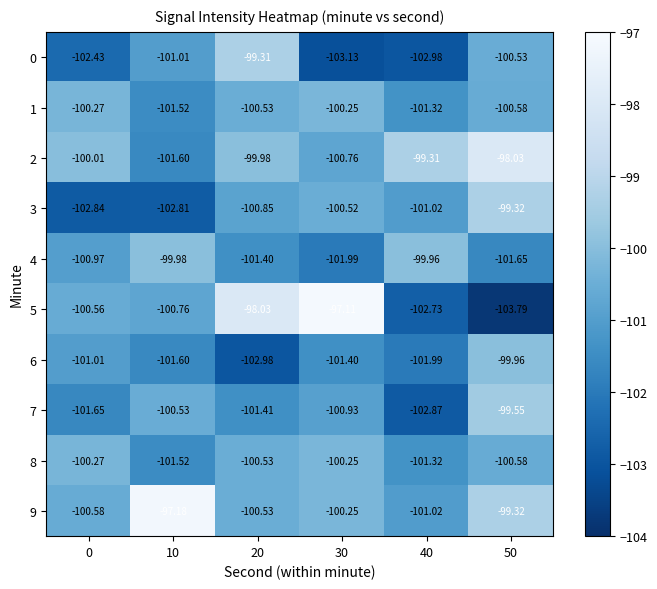

At which category does the chart reach its peak across all series?

30